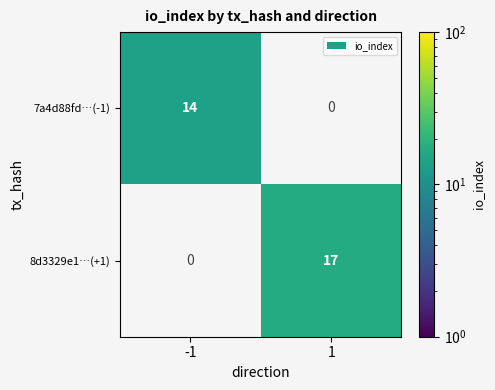

The value of 8d3329e1…(+1) at 1 is 17. True or false?

True